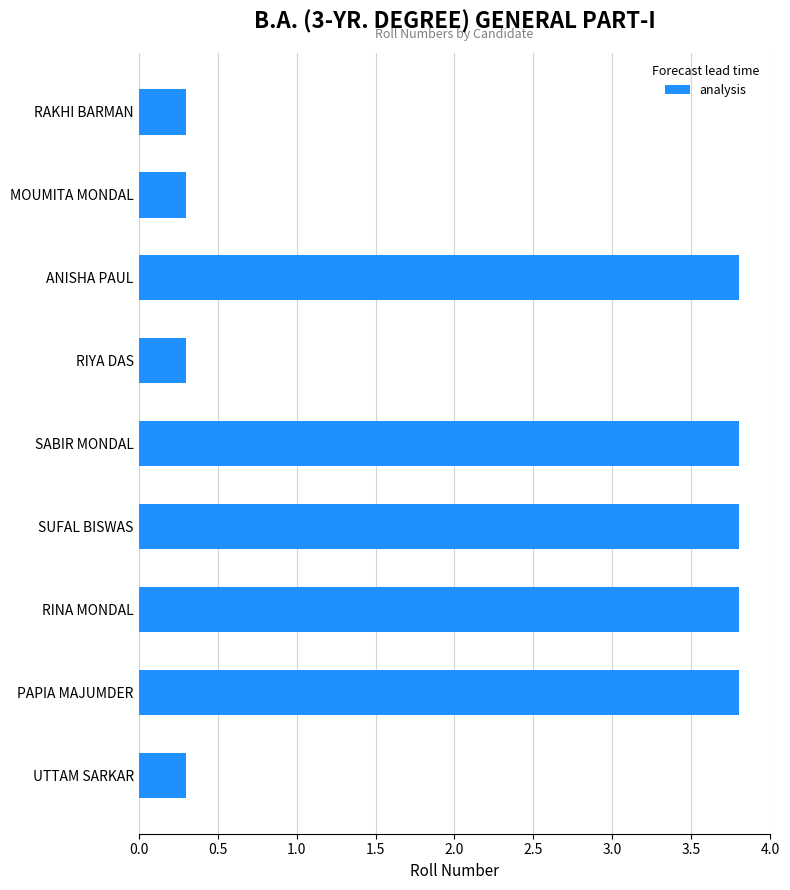

True or false: the data shows 3.8 at SABIR MONDAL.

True